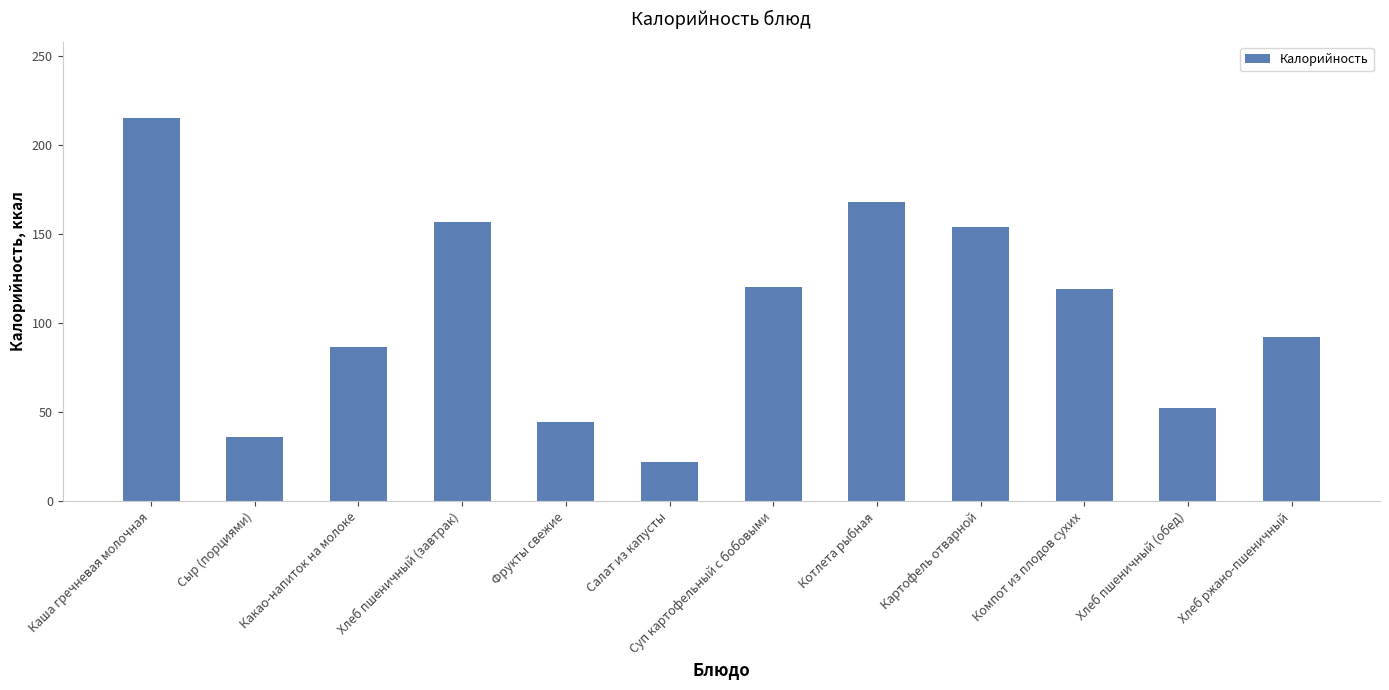

Read the value at Котлета рыбная.

168.2